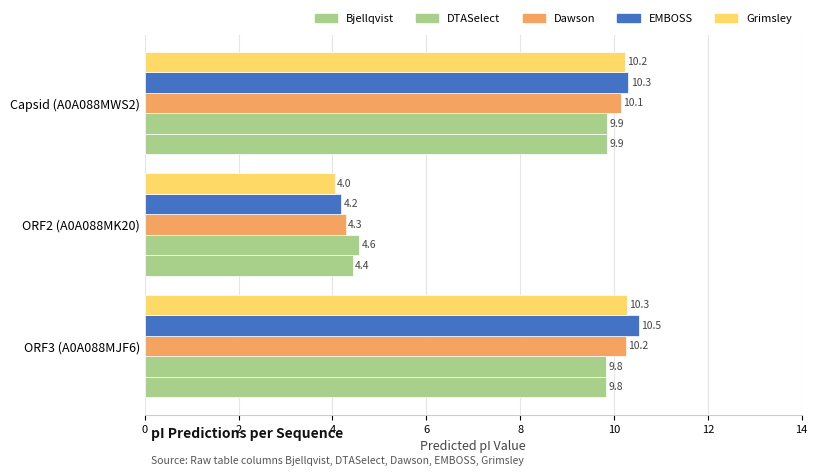

What is the value of the Bjellqvist bar at the 2nd from the left?

4.4